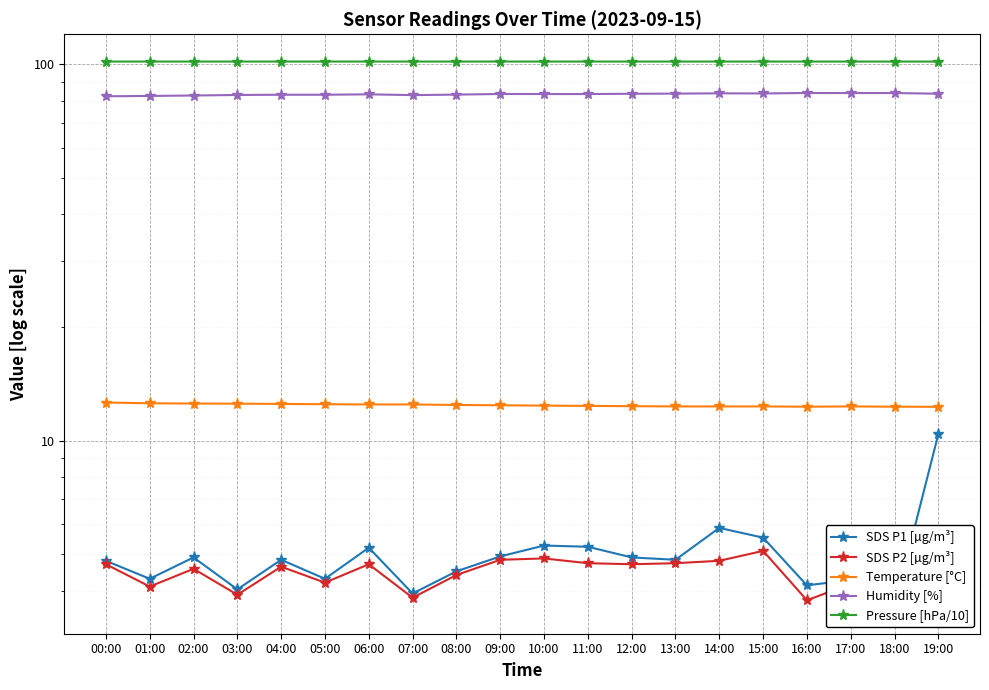

True or false: SDS P2 [µg/m³] and Temperature [°C] cross at least once.

False